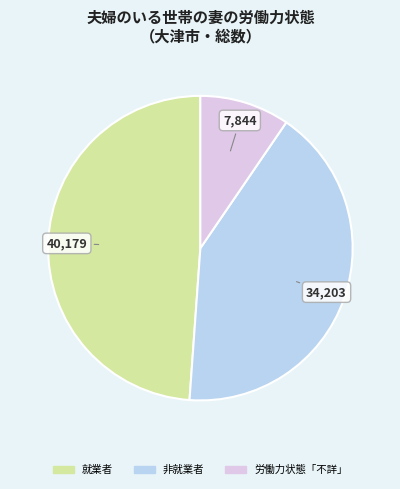

Is there any slice that represents more than half of the pie?

No